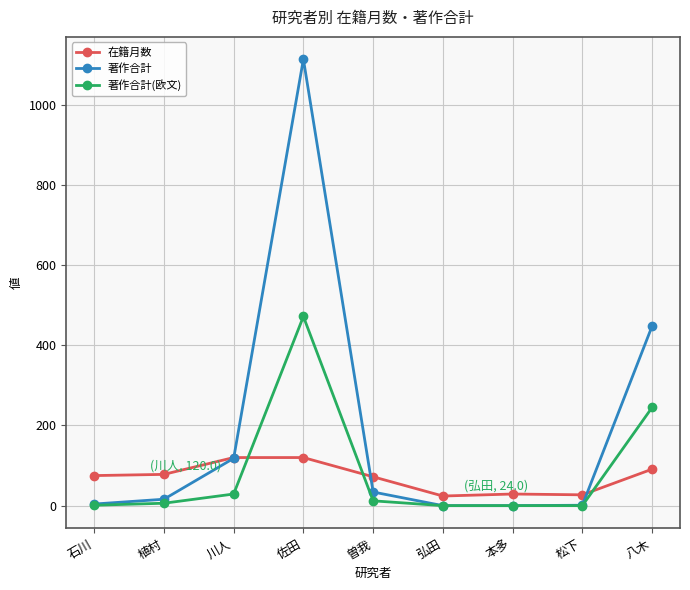

What is the label of the 2nd point from the left?

植村